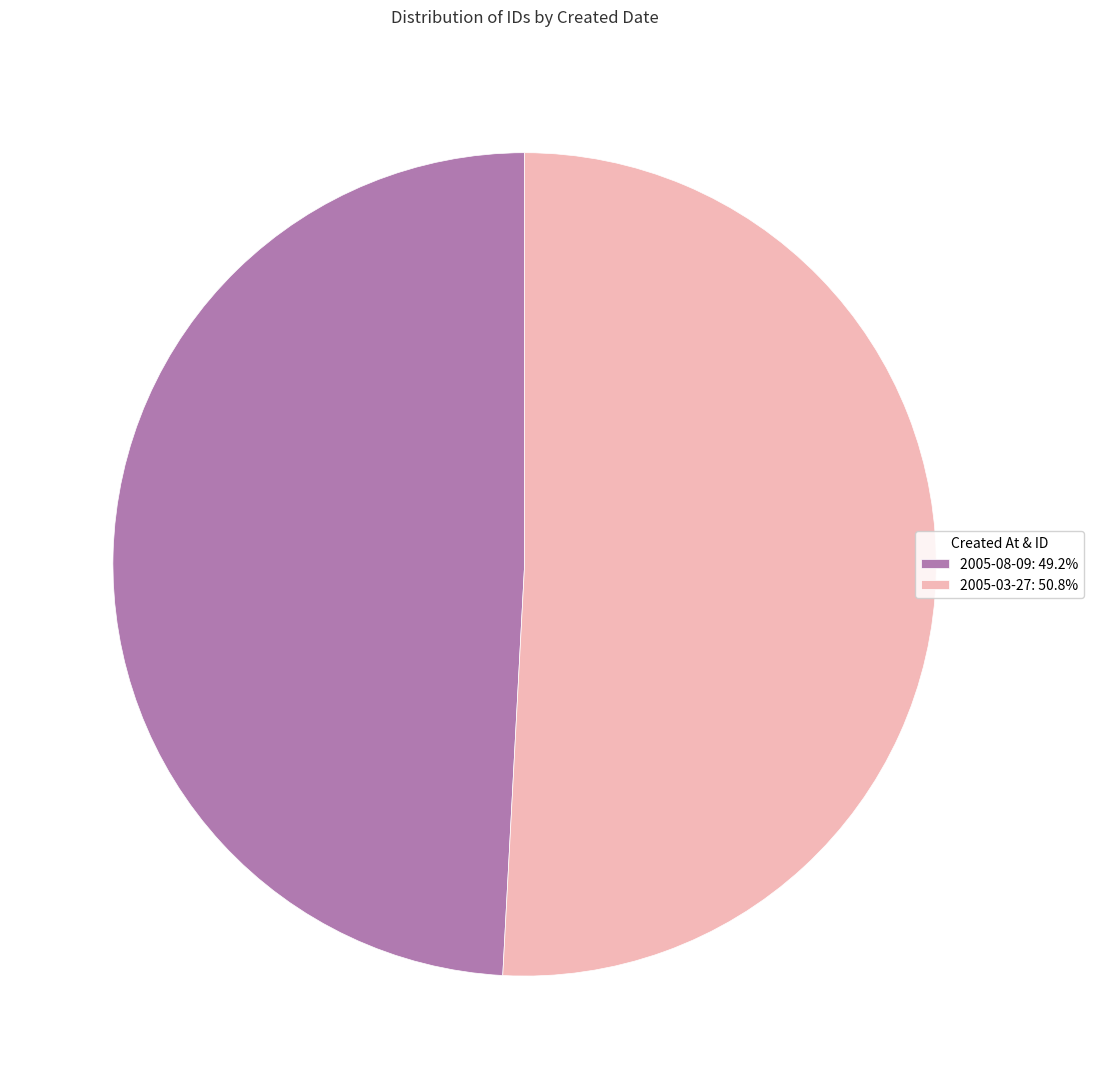

How many segments does this pie chart have?

2